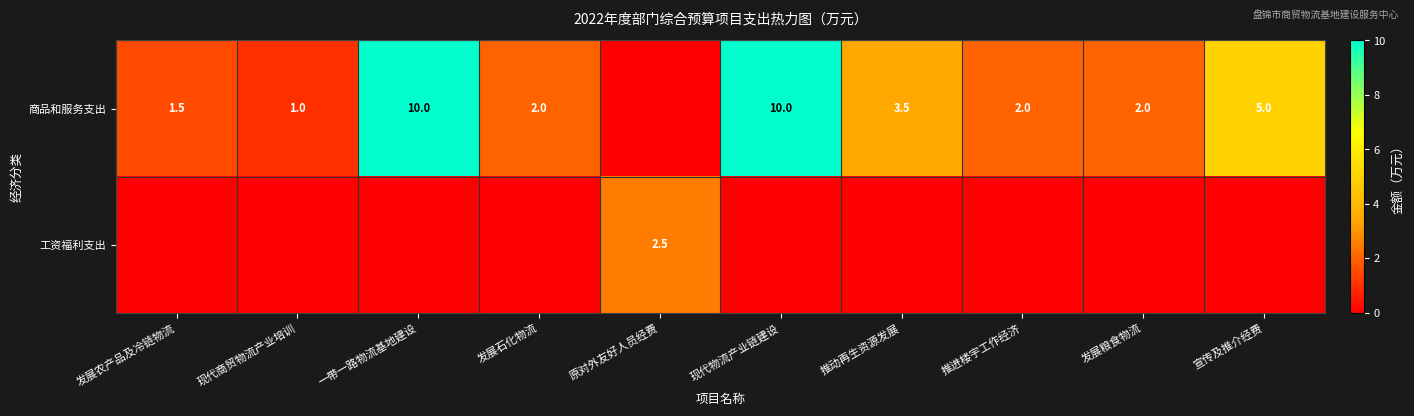

The 商品和服务支出 series shows 0.5 at 推进楼宇工作经济. True or false?

False